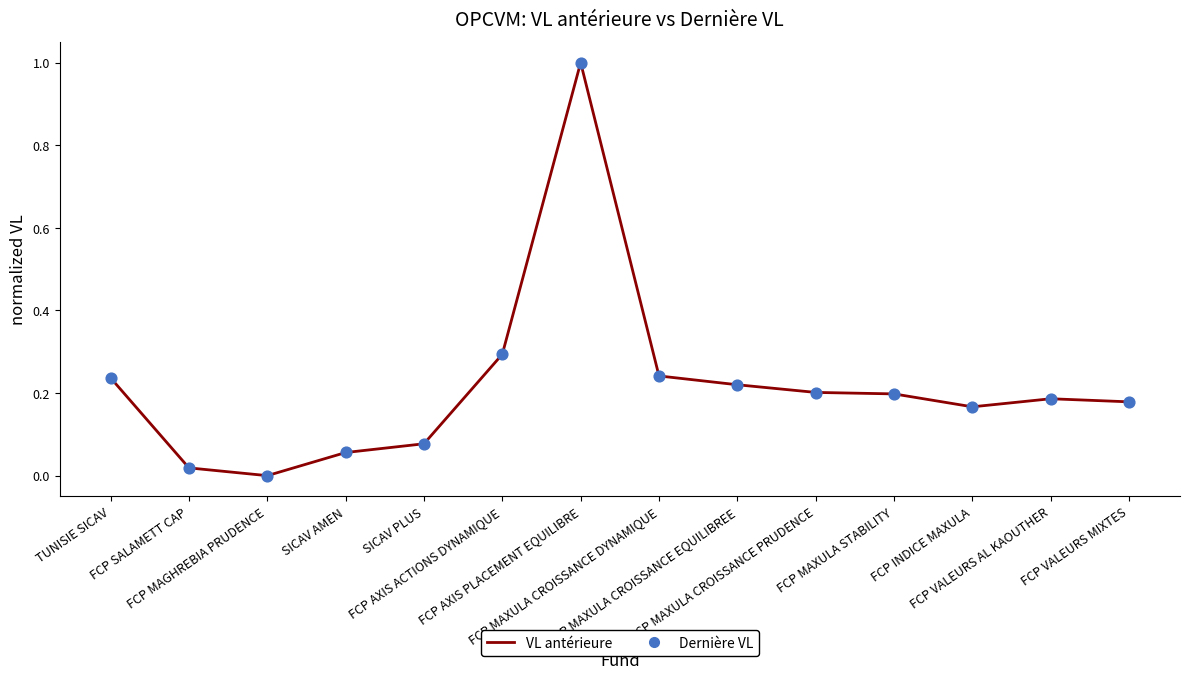

Which series reaches the minimum Y coordinate?

VL antérieure